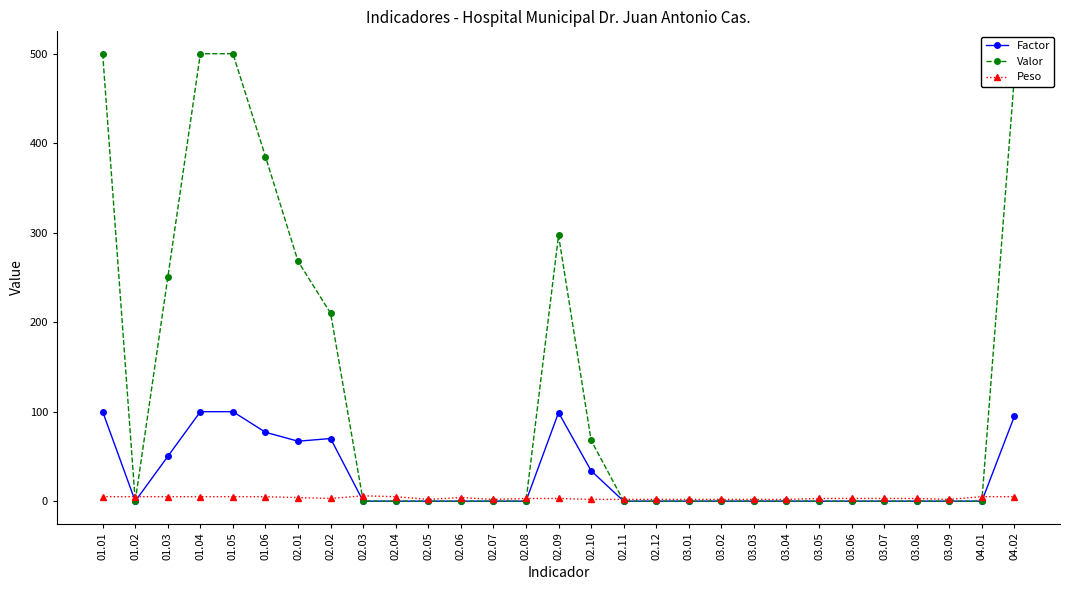

What are all the series names shown in the legend?

Factor, Valor, Peso